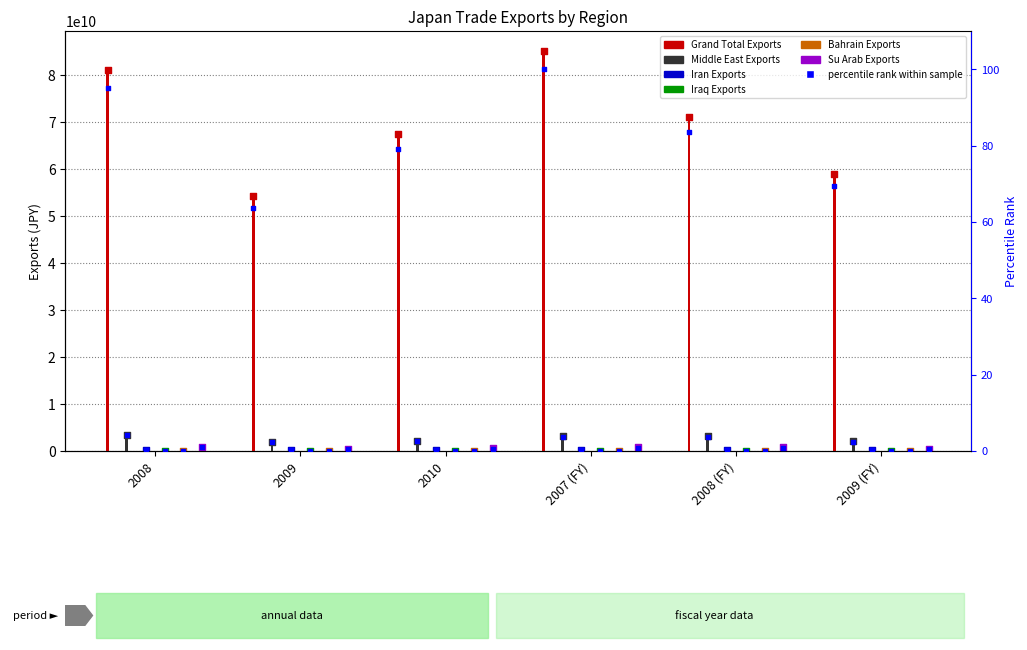

Is the value of Middle East Exports at 2007 (FY) greater than the value of Su Arab Exports at 2010?

Yes